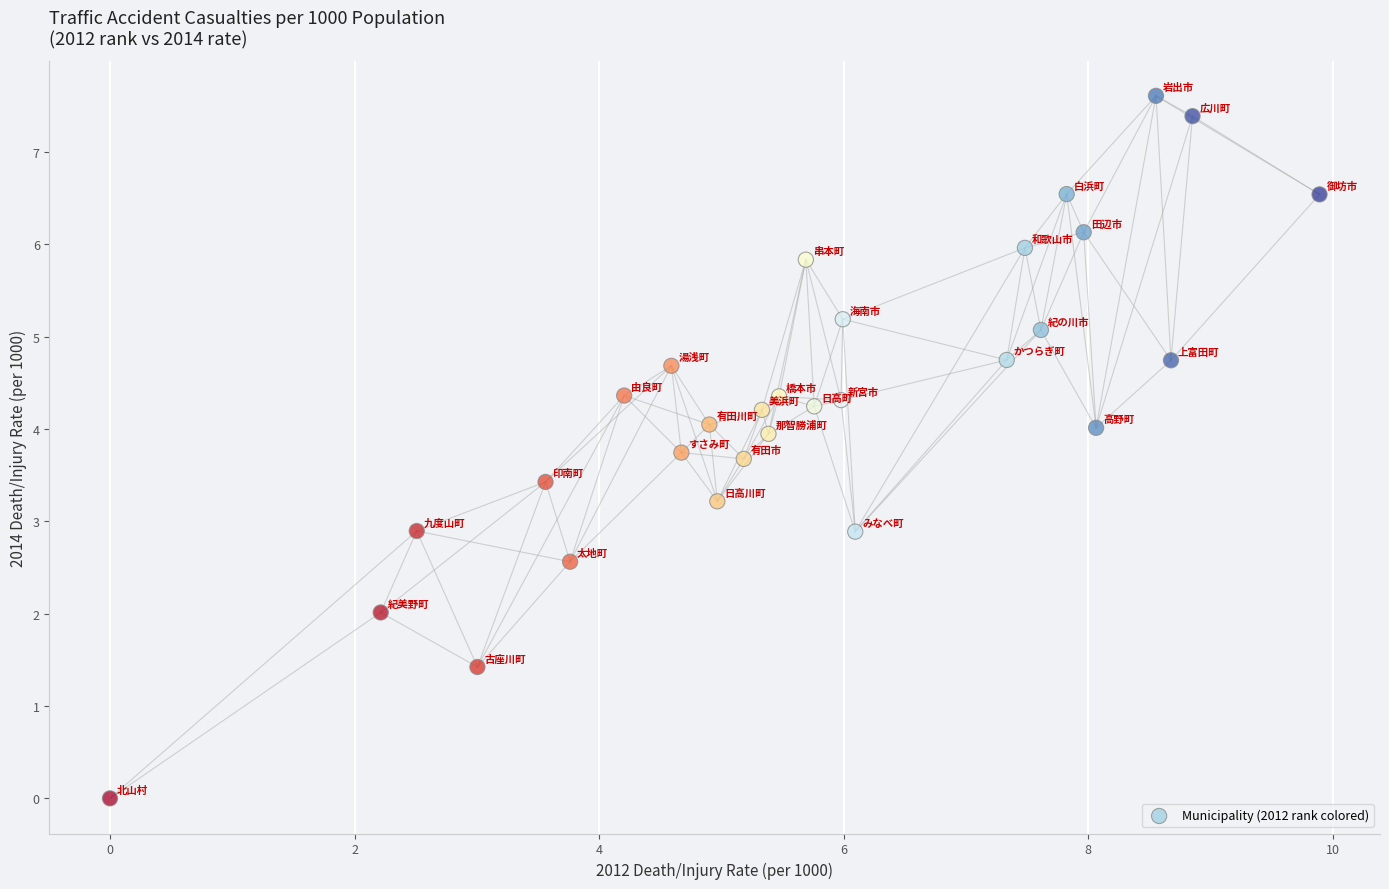

What is the range of X values (max minus min)?

9.9